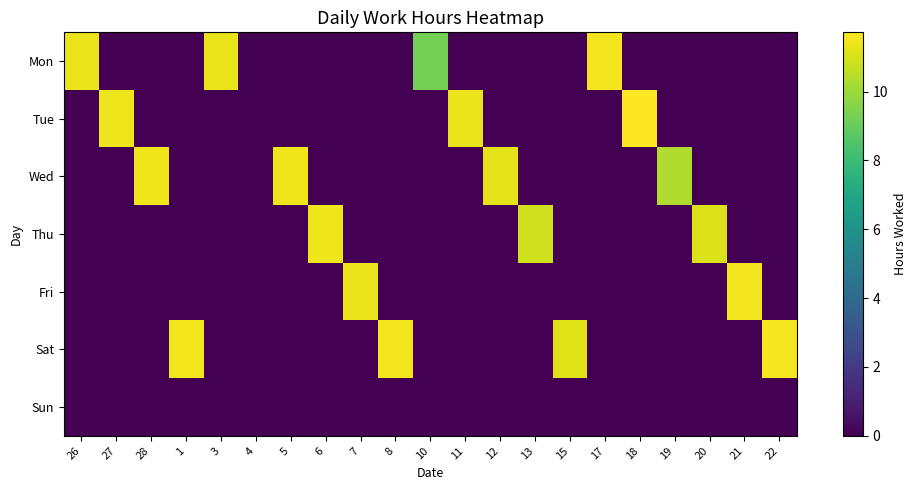

Between 1 and 7, which series saw the biggest shift?

Sat